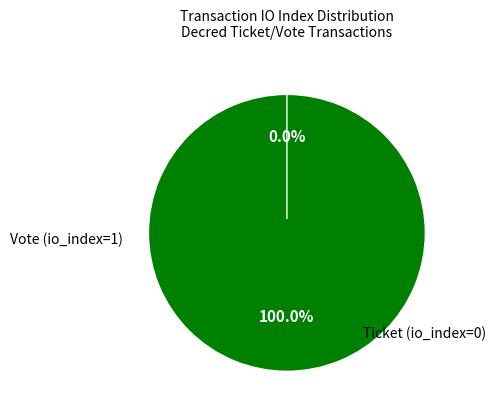

To the nearest percent, what portion does Vote (io_index=1) represent?

100%